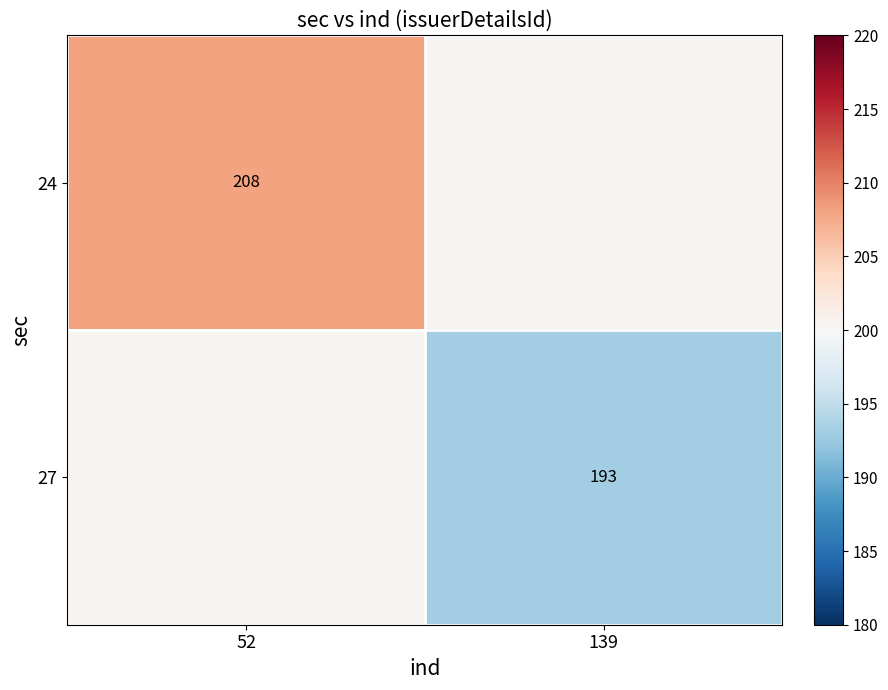

The value of 24 at 52 is 208.0. True or false?

True